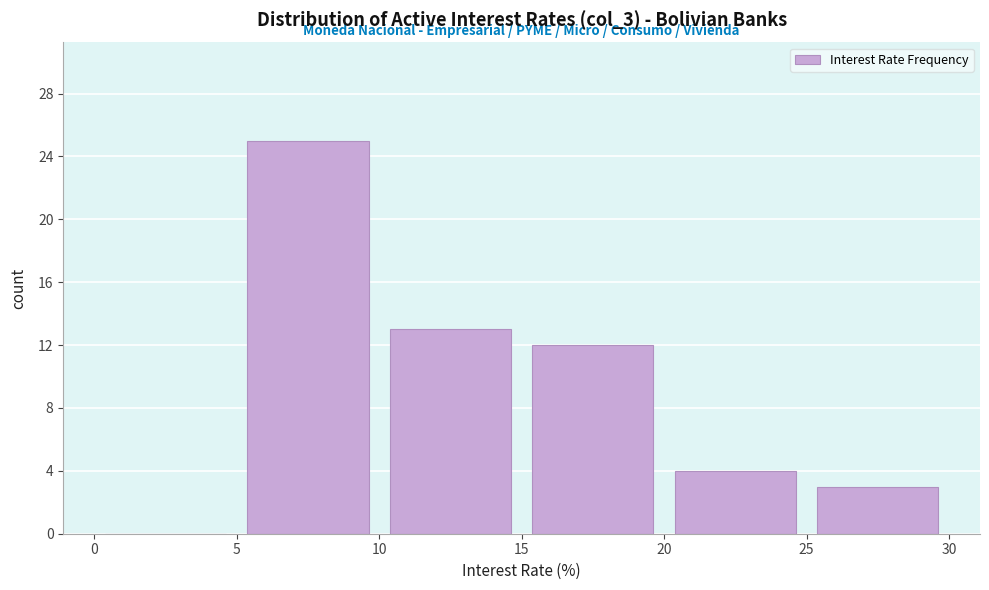

Reading left to right, transcribe this chart: for each bar, give the range it covers on the x-axis and its height. The values are not printed on the chart, so give them approximately, as read against the axis.

0 to 5: 0
5 to 10: 25
10 to 15: 13
15 to 20: 12
20 to 25: 4
25 to 30: 3